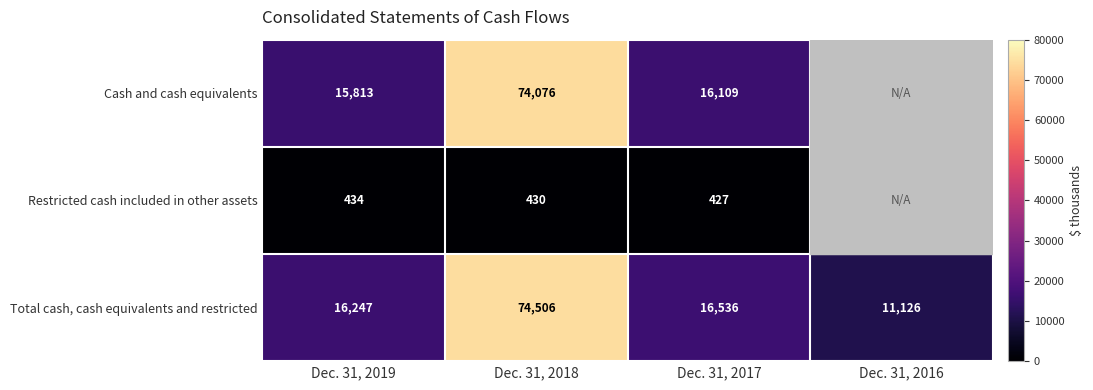

Which category has the highest value in the Total cash, cash equivalents and restricted series?

Dec. 31, 2018